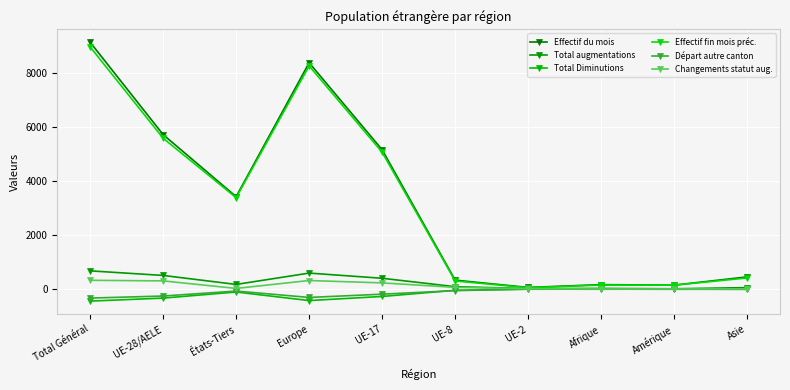

Which series has the largest range (max minus min)?

Effectif du mois